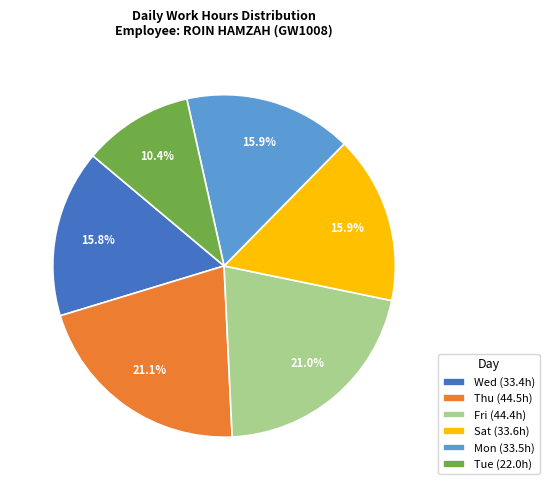

What is the smallest slice in the pie chart?

Tue (22.0h)